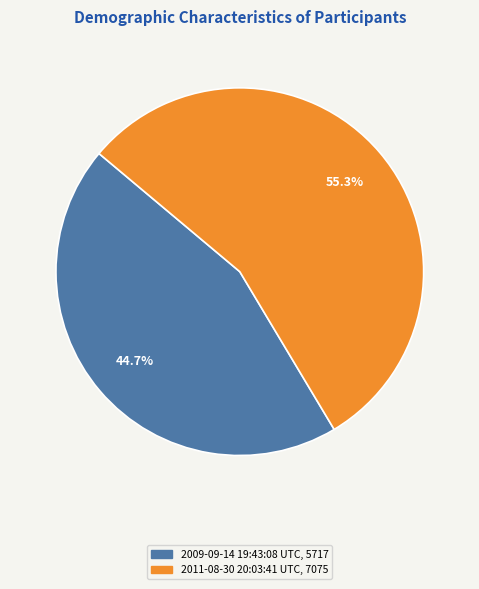

What is the smallest slice in the pie chart?

2009-09-14 19:43:08 UTC